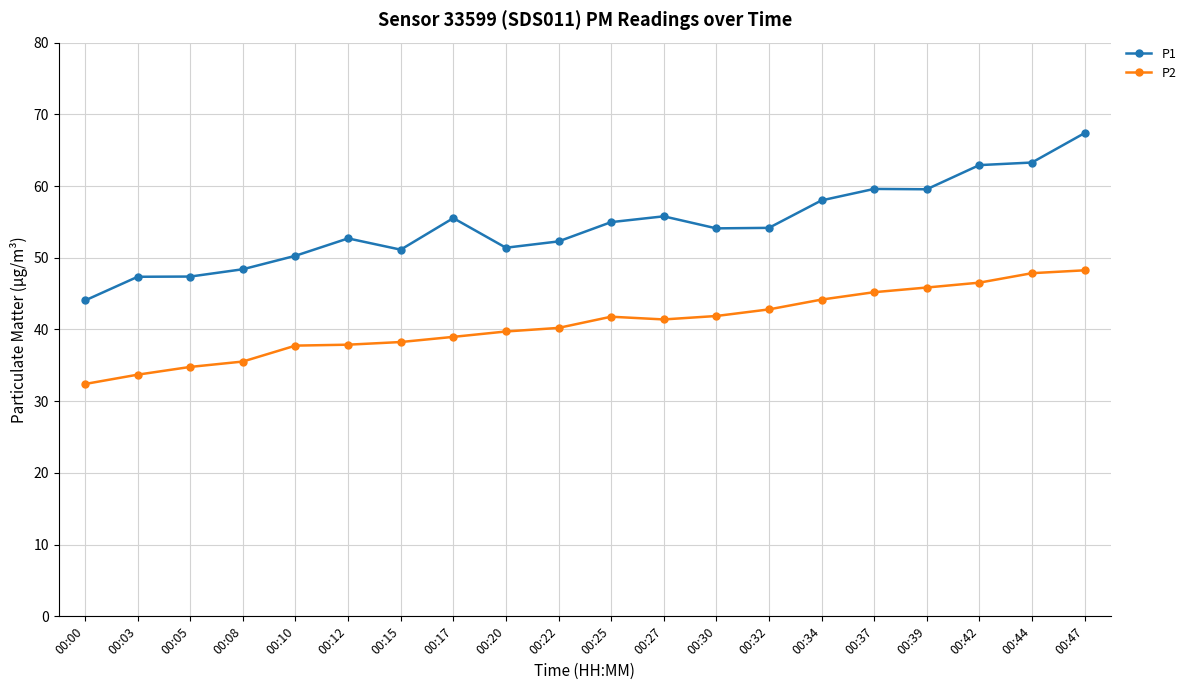

In P2, how many points are higher than both neighbors (excluding endpoints)?

1